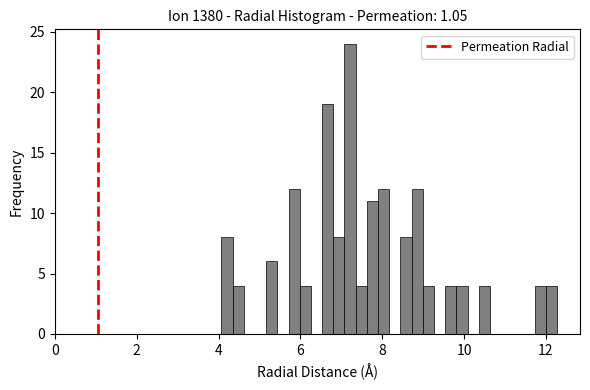

Around what value on the x-axis is the tallest bar? Give the approximate position of its centre, as read against the axis.

7.2